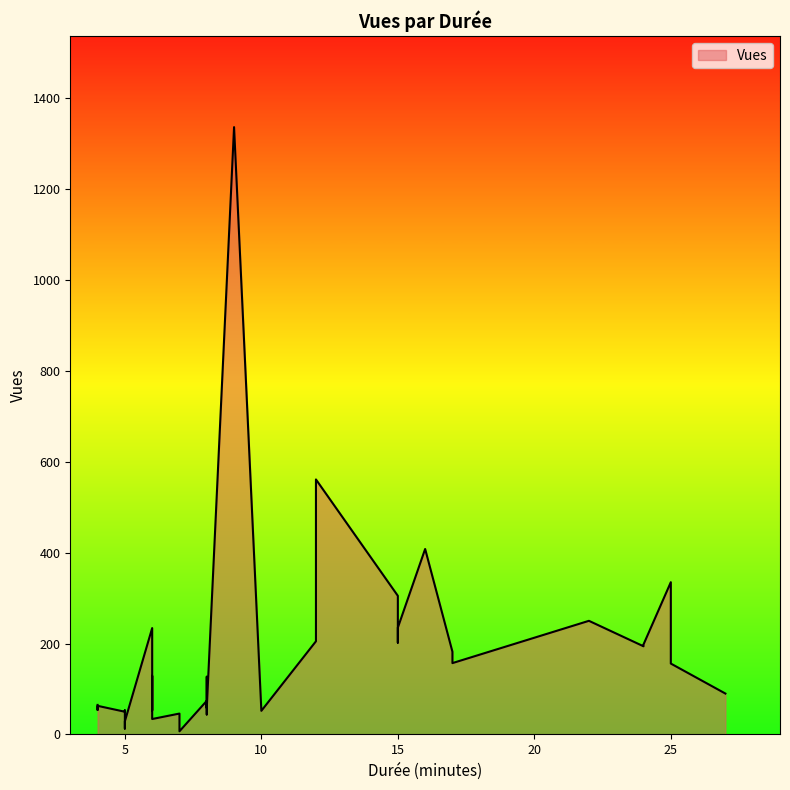

Count the number of categories in the chart.

40